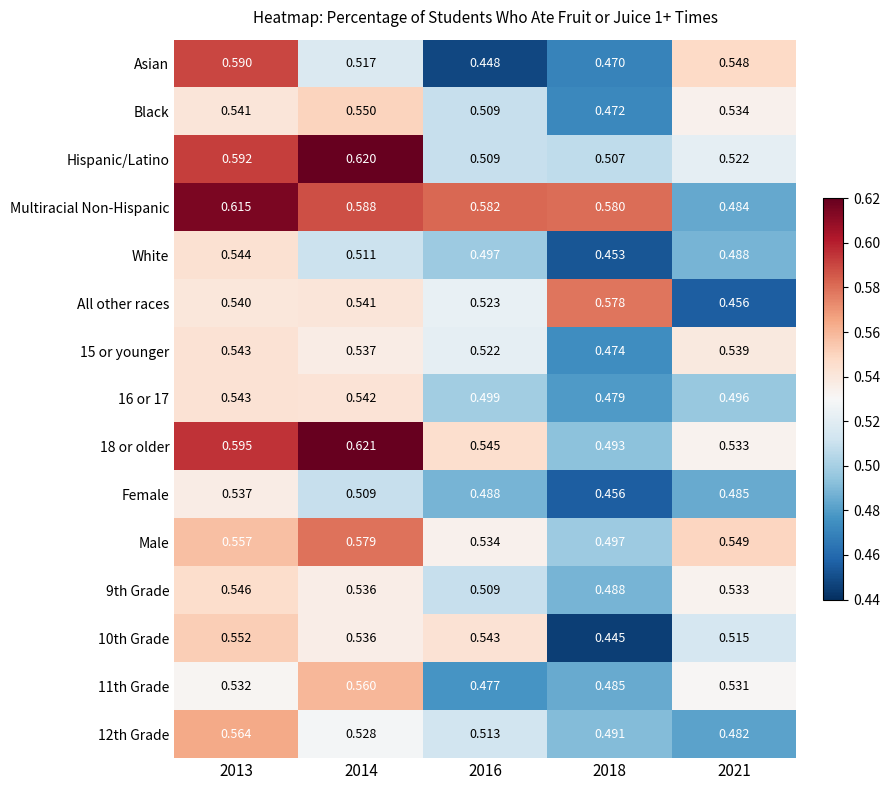

Between 2016 and 2021, which series saw the biggest shift?

Asian